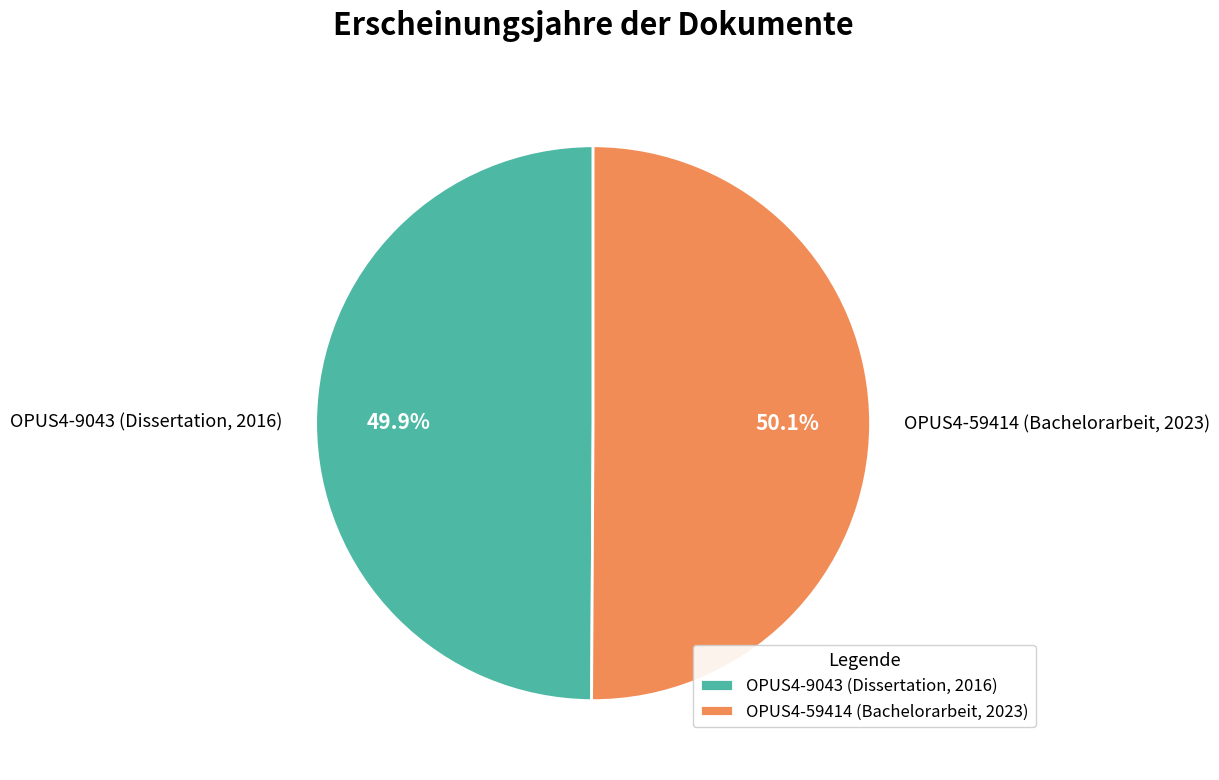

Rank the categories by value from highest to lowest.

OPUS4-59414 (Bachelorarbeit, 2023), OPUS4-9043 (Dissertation, 2016)